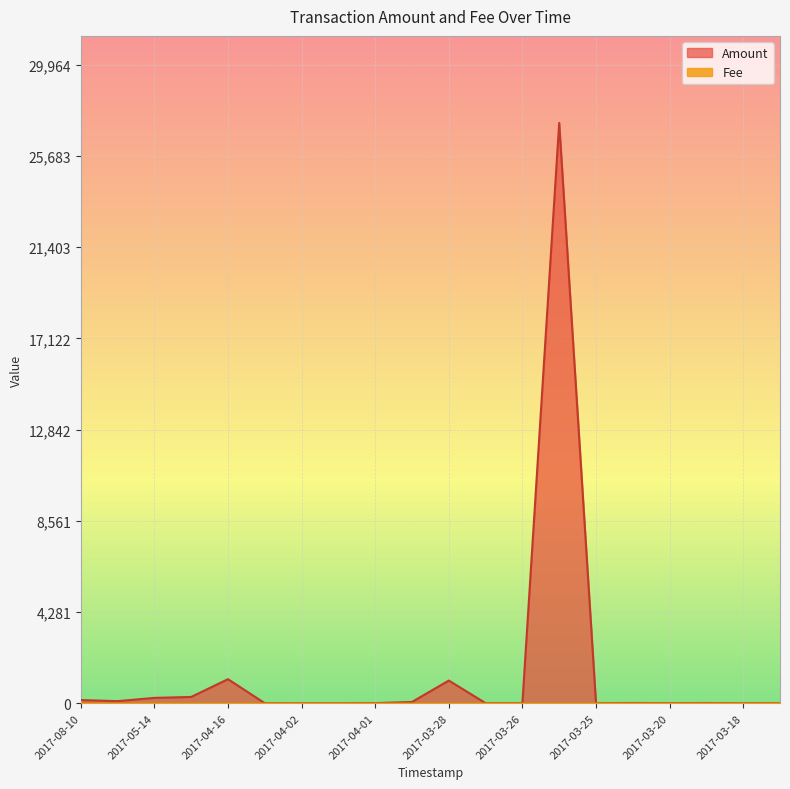

The value of Amount at 2017-03-23 is 13.6. True or false?

True